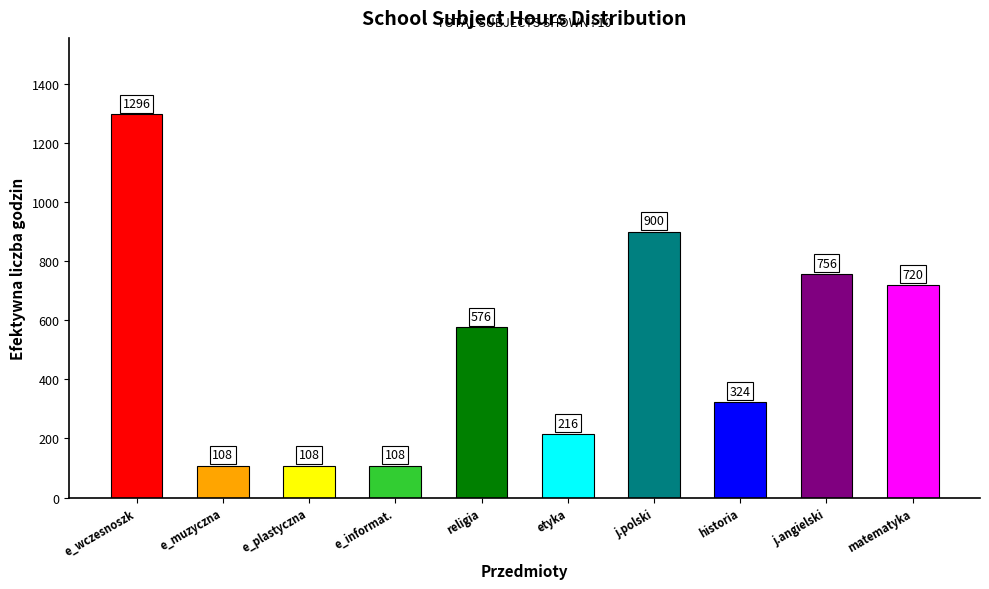

What is the label of the 4th bar from the left?

e_informat.